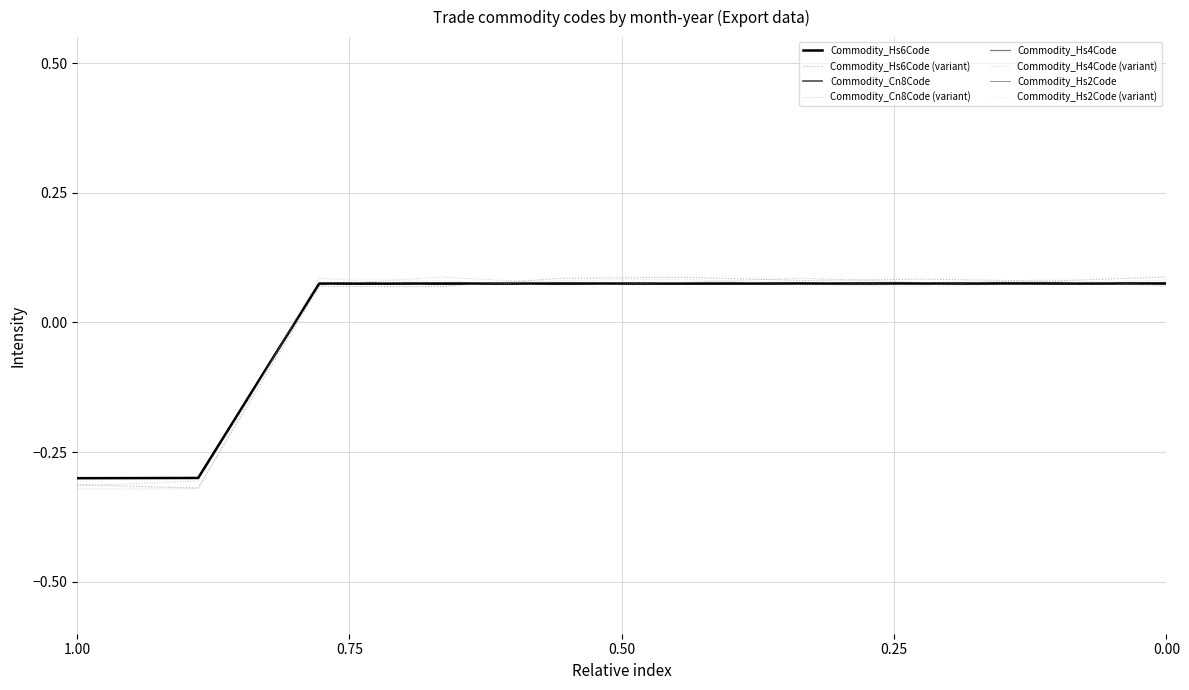

The value of Commodity_Hs4Code at December 2023 is 0.1. True or false?

False